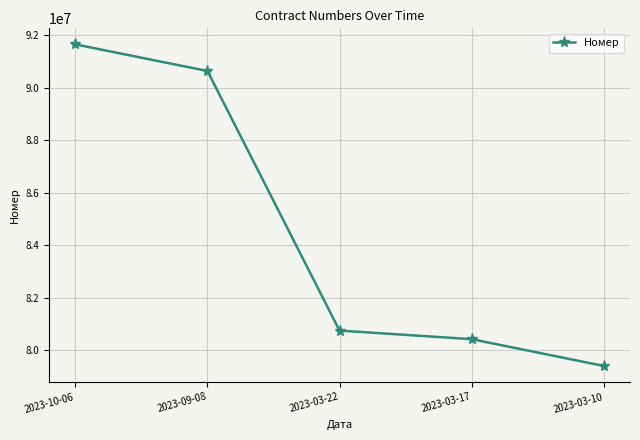

List the labels in order of value, largest first.

2023-10-06, 2023-09-08, 2023-03-22, 2023-03-17, 2023-03-10